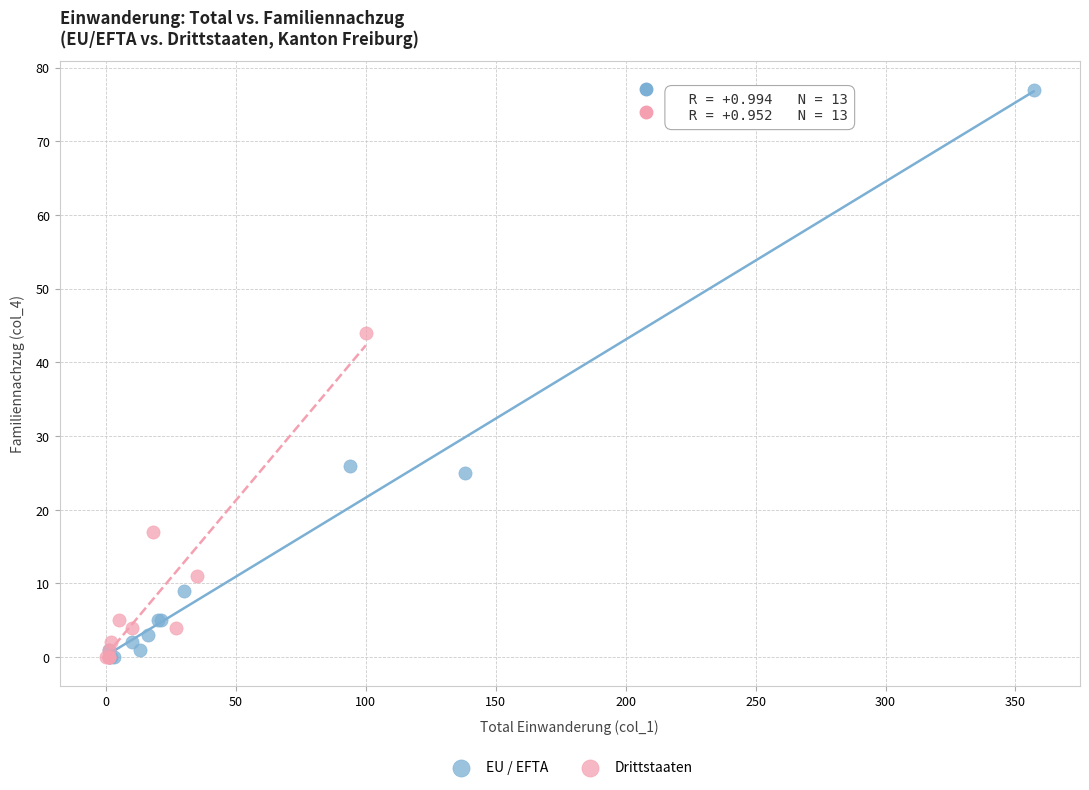

Which series has the largest Y range (max minus min)?

EU / EFTA